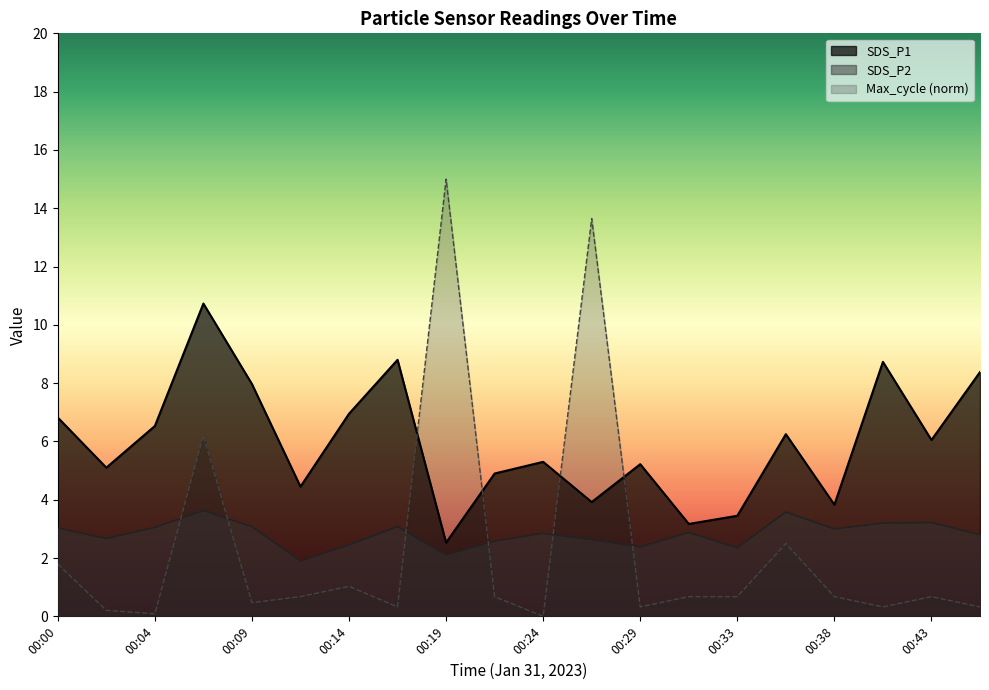

Where is Max_cycle nearest to the value 7?

00:07